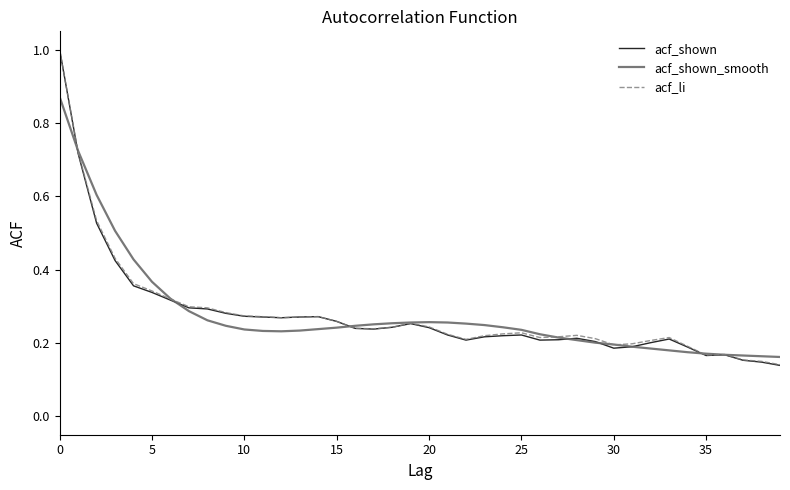

Which series has the largest range (max minus min)?

acf_shown